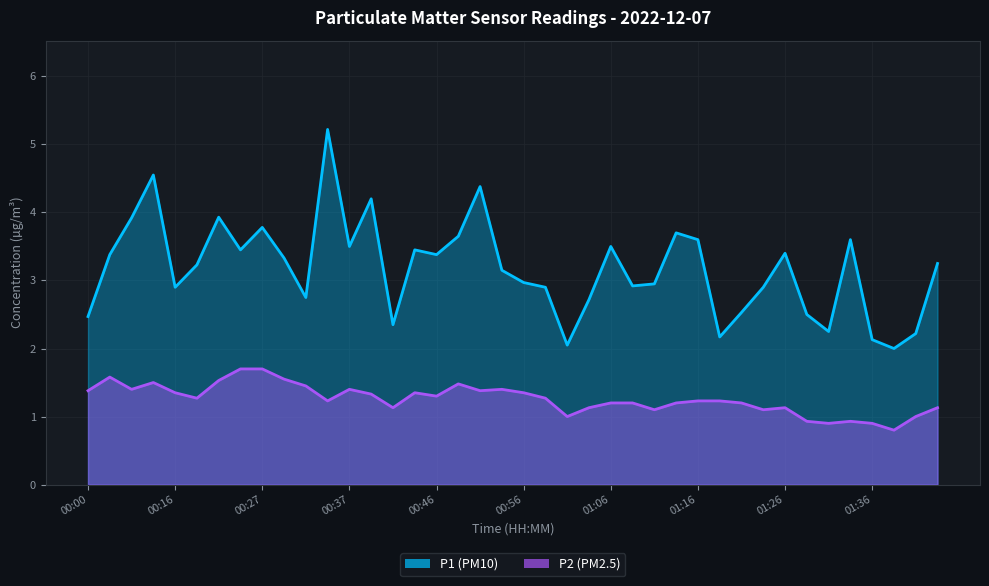

What is the value of the P2 point at the 32nd from the left?

1.1